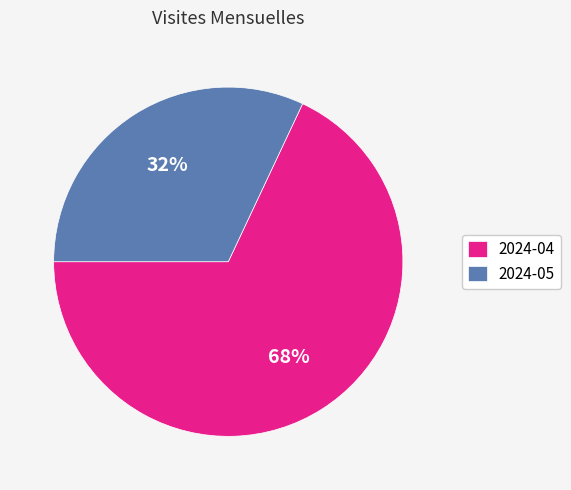

Does any single category account for the majority?

Yes